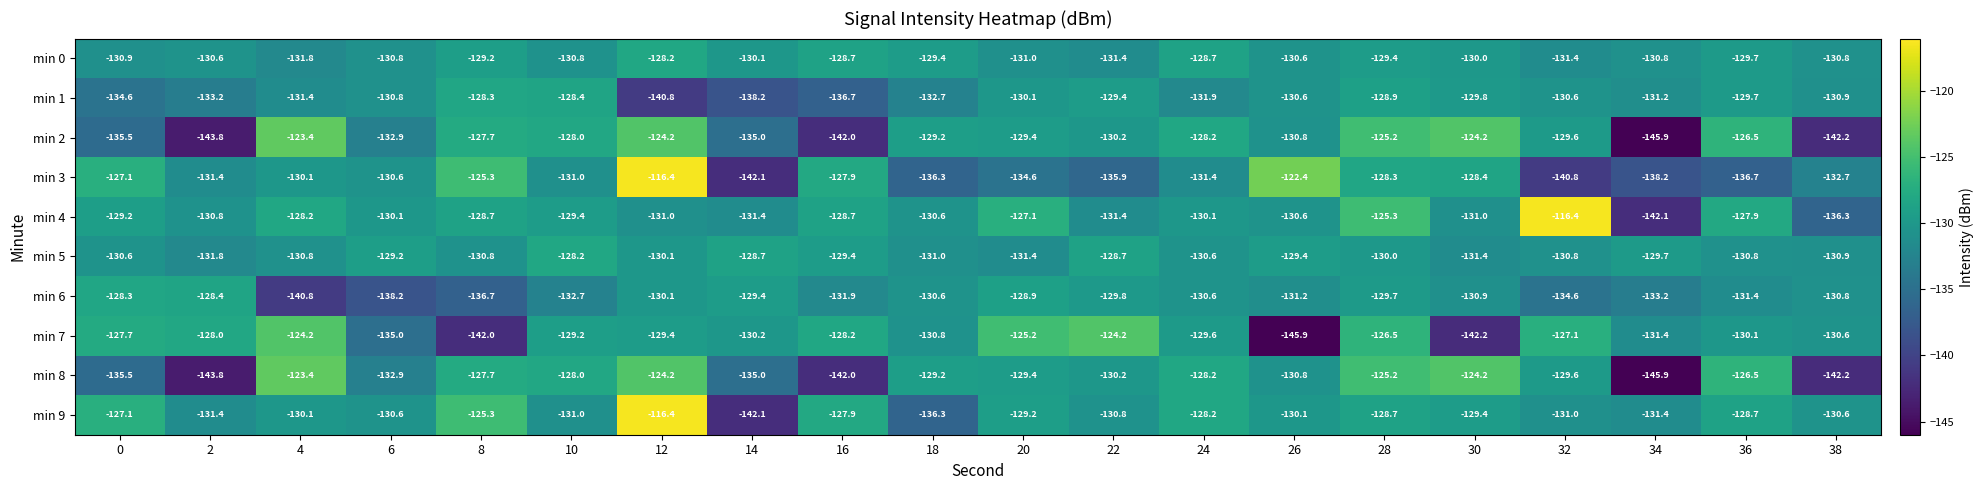

What is the spread (max minus min) of values at 24?

3.7